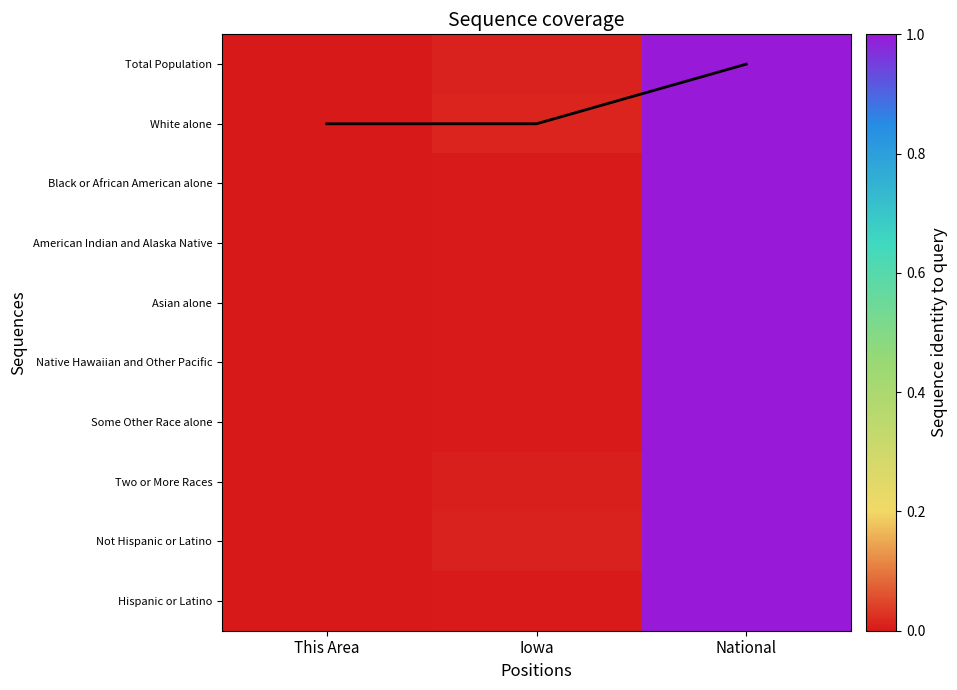

At which label does White alone reach its peak?

National